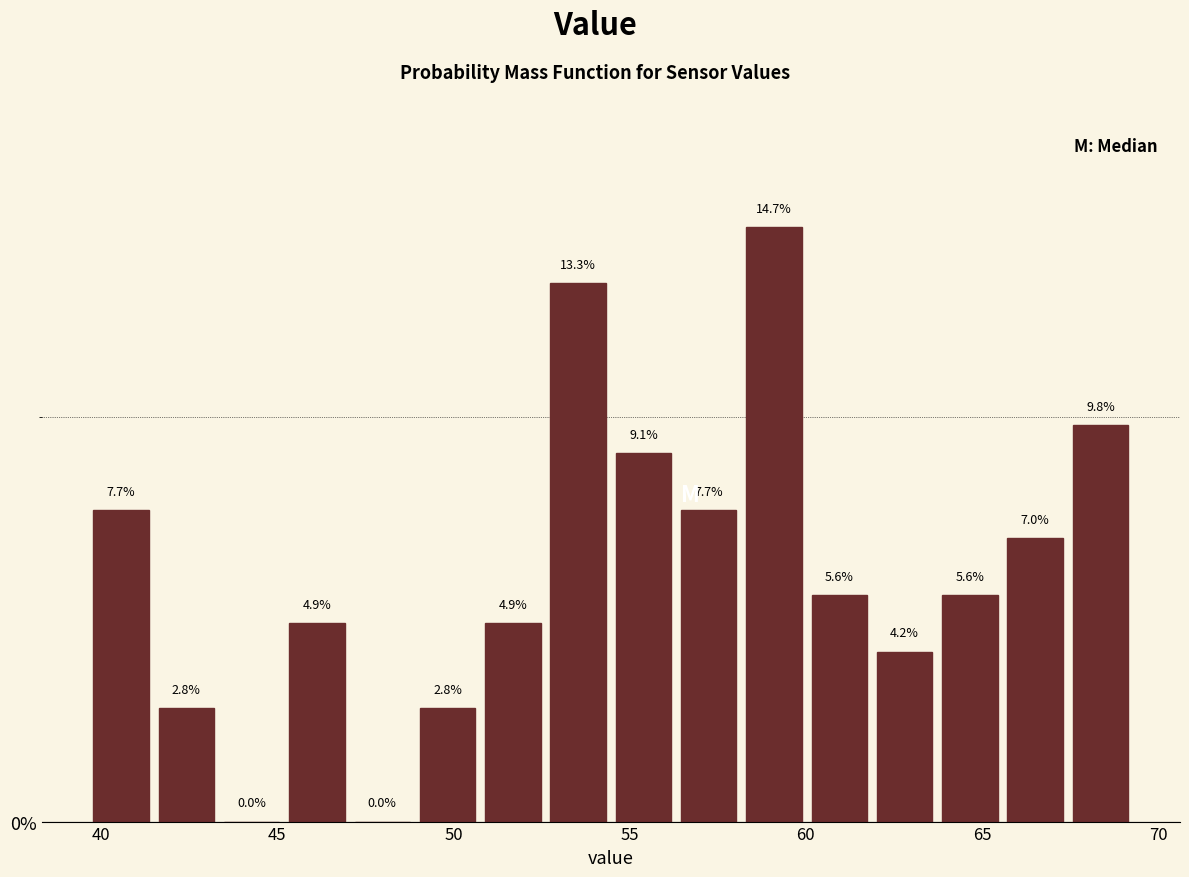

Read against the x-axis, roughly where is the centre of the tallest bar?

59.0